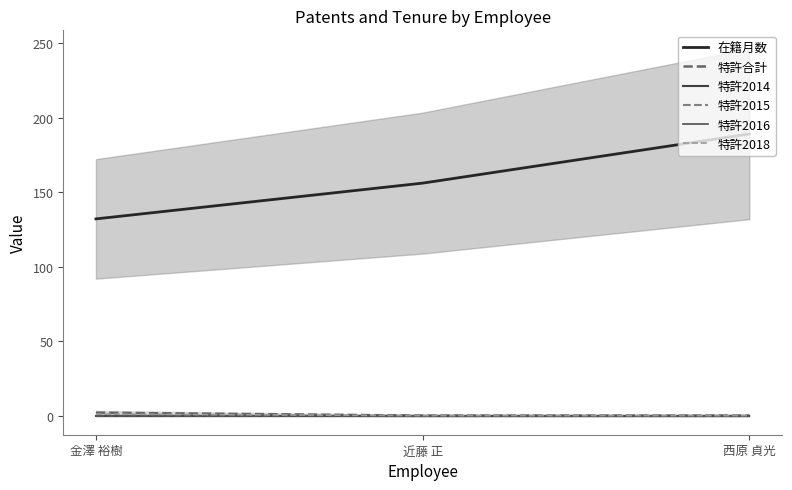

Where is 特許合計 nearest to the value 1?

金澤 裕樹